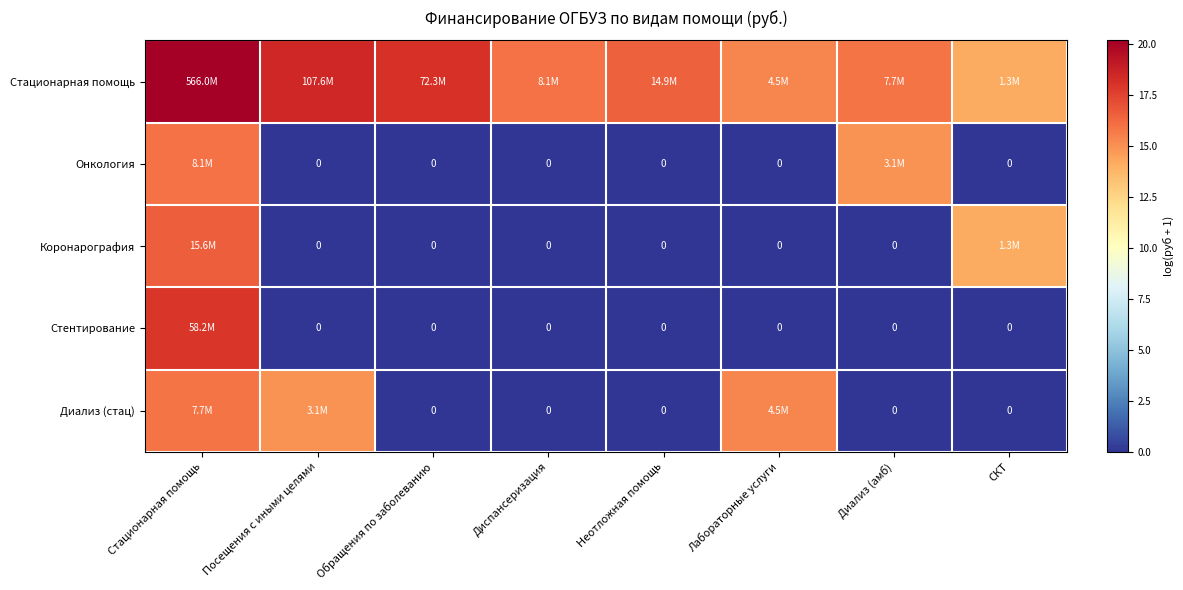

At how many categories does at least one series exceed 5?

8